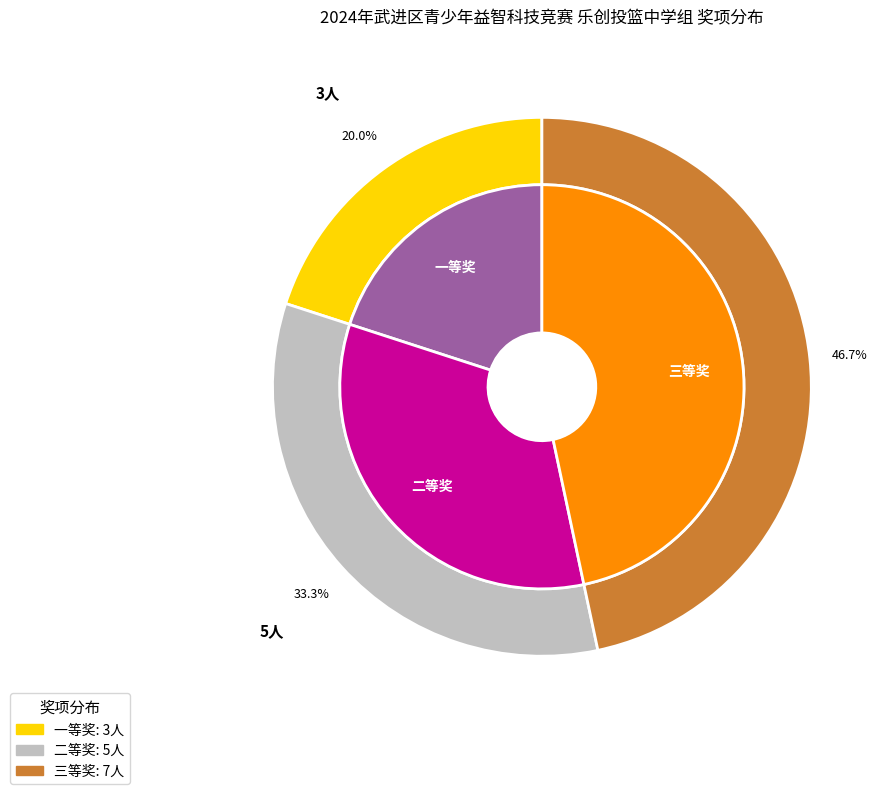

Is there any slice that represents more than half of the pie?

No